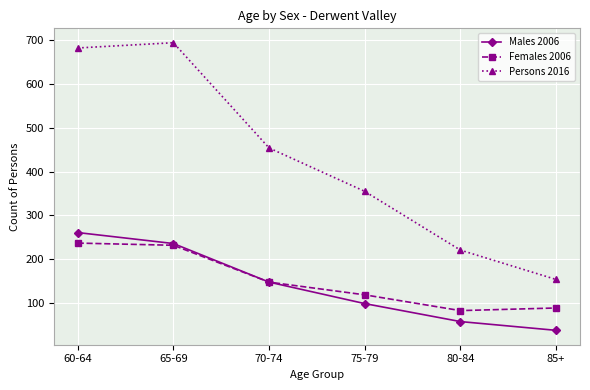

Count the number of categories in the chart.

6